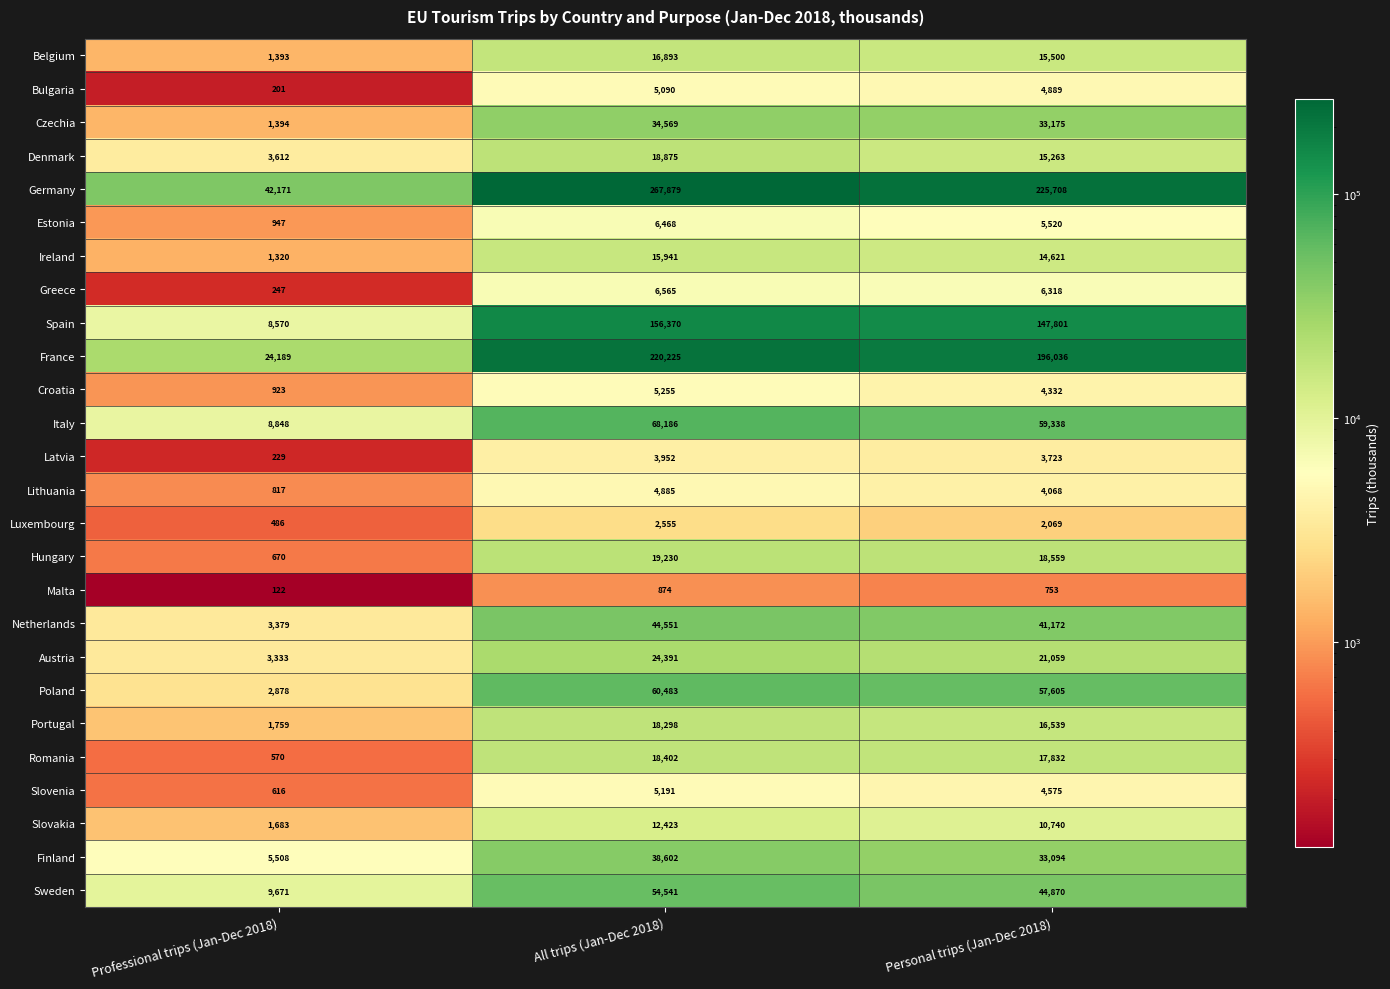

At which label does Belgium first exceed 15500?

All trips (Jan-Dec 2018)